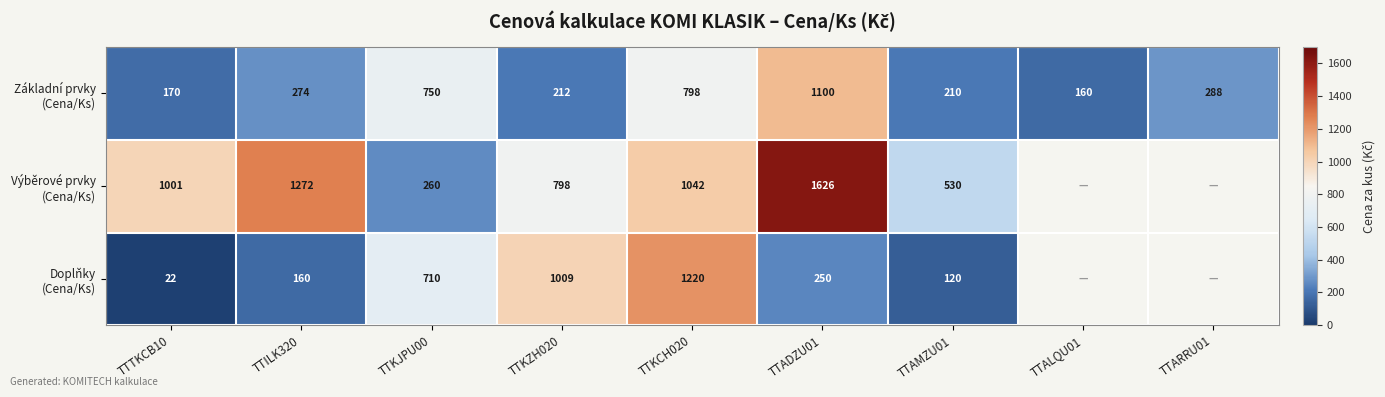

At TTAMZU01, list the series in order from largest to smallest.

Výběrové prvky (Cena/Ks), Základní prvky (Cena/Ks), Doplňky (Cena/Ks)